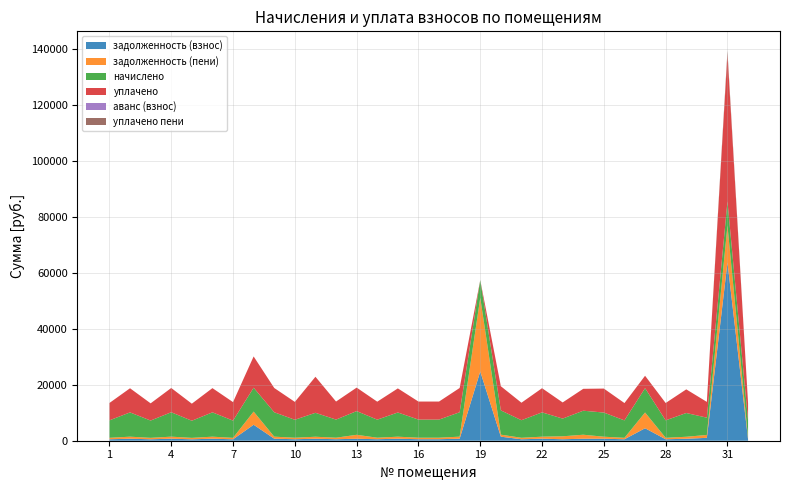

Reading left to right, what are all the values shown in this chart?

задолженность (взнос): 1=520.0	2=723.1	3=515.3	4=726.9	5=510.6	6=725.0	7=513.4	8=5710.8	9=726.9	10=535.2	11=712.7	12=540.0	13=706.1	14=539.0	15=721.2	16=540.0	17=540.0	18=726.9	19=24755.9	20=1446.3	21=523.9	22=724.1	23=527.6	24=715.5	25=719.3	26=519.1	27=4461.4	28=520.0	29=708.0	30=1030.6	31=63722.2	32=516.3
задолженность (пени): 1=520.0	2=723.1	3=515.3	4=726.9	5=510.6	6=721.3	7=513.4	8=4710.8	9=726.9	10=535.2	11=712.7	12=540.0	13=1412.1	14=539.0	15=721.2	16=540.0	17=540.0	18=726.9	19=26344.6	20=723.1	21=523.9	22=724.1	23=1055.3	24=1431.1	25=717.4	26=519.1	27=5636.5	28=520.0	29=708.0	30=1030.6	31=13215.4	32=516.3
начислено: 1=6240.6	2=8677.7	3=6183.7	4=8723.2	5=6126.7	6=8700.5	7=6160.9	8=8529.6	9=8723.2	10=6422.9	11=8552.4	12=6479.8	13=8472.7	14=6456.8	15=8654.9	16=6479.8	17=6479.8	18=8723.2	19=6354.5	20=8677.7	21=6286.2	22=8689.1	23=6331.7	24=8586.6	25=8632.1	26=6229.2	27=8700.5	28=6240.6	29=8495.4	30=6183.7	31=8620.7	32=6195.1
уплачено: 1=6210.5	2=8635.8	3=6153.9	4=8681.0	5=6097.1	6=8660.7	7=6614.8	8=11184.5	9=8681.0	10=6391.9	11=12888.9	12=6448.5	13=8400.9	14=6423.8	15=8613.1	16=6448.5	17=6448.5	18=8681.0	19=0.0	20=8635.8	21=6255.8	22=8647.1	23=5773.5	24=7829.6	25=8577.3	26=6199.1	27=4430.0	28=6210.5	29=8454.4	30=5638.5	31=52662.0	32=6165.2
аванс (взнос): 1=0.0	2=0.0	3=0.0	4=0.0	5=0.0	6=0.0	7=0.0	8=0.0	9=0.0	10=0.0	11=0.0	12=0.0	13=0.0	14=0.0	15=0.0	16=0.0	17=0.0	18=0.0	19=0.0	20=0.0	21=0.0	22=0.0	23=0.0	24=0.0	25=0.0	26=0.0	27=0.0	28=0.0	29=0.0	30=0.0	31=0.0	32=0.0
уплачено пени: 1=0.0	2=0.0	3=0.0	4=0.0	5=0.0	6=0.0	7=0.0	8=0.0	9=0.0	10=0.0	11=0.0	12=0.0	13=0.0	14=0.0	15=0.0	16=0.0	17=0.0	18=0.0	19=0.0	20=0.0	21=0.0	22=0.0	23=0.0	24=0.0	25=0.0	26=0.0	27=0.0	28=0.0	29=0.0	30=0.0	31=1196.6	32=0.0